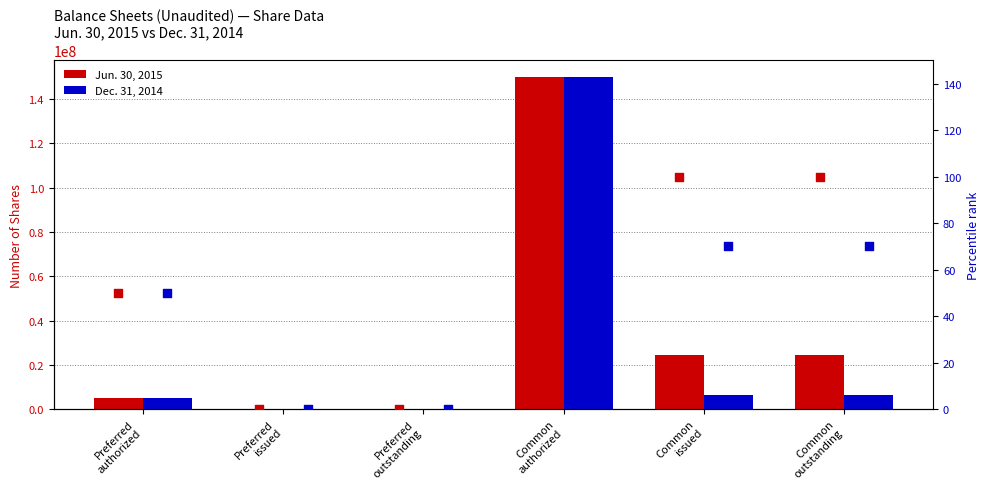

At how many categories does at least one series exceed 116033915?

1